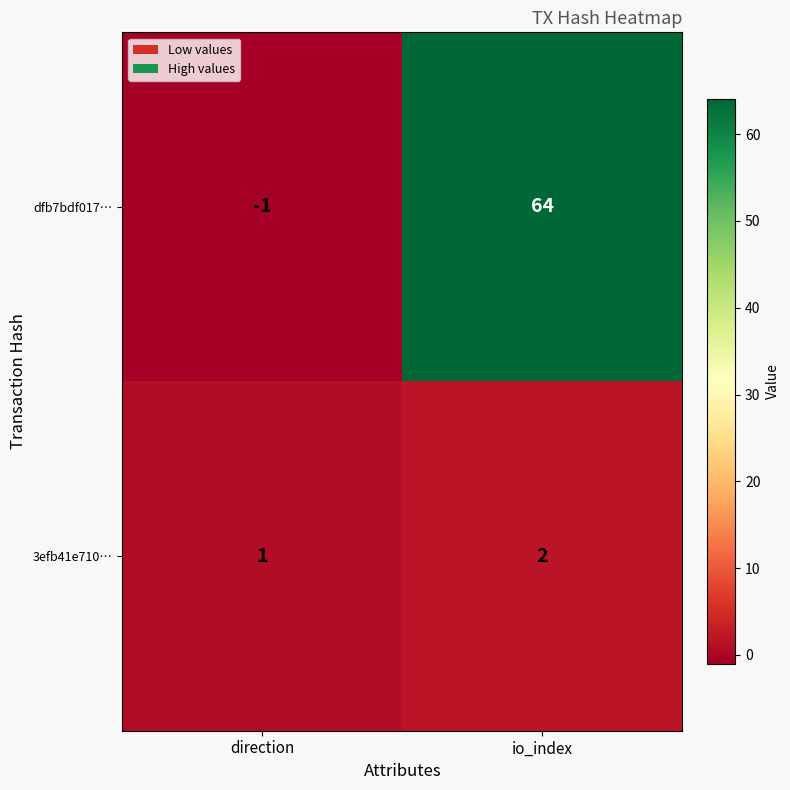

The 3efb41e710… series shows 1 at direction. True or false?

True